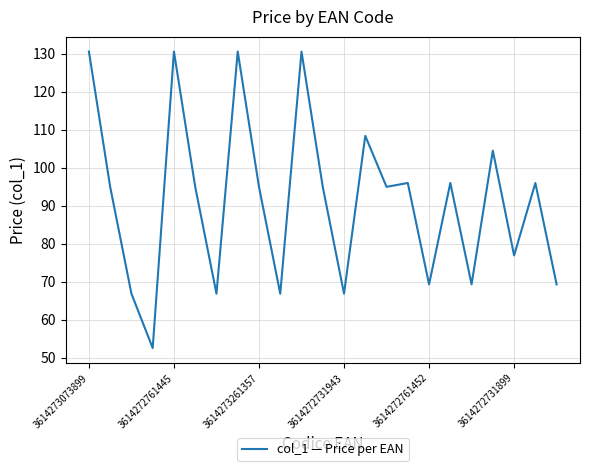

True or false: the data has more than 0 interior local peaks.

True